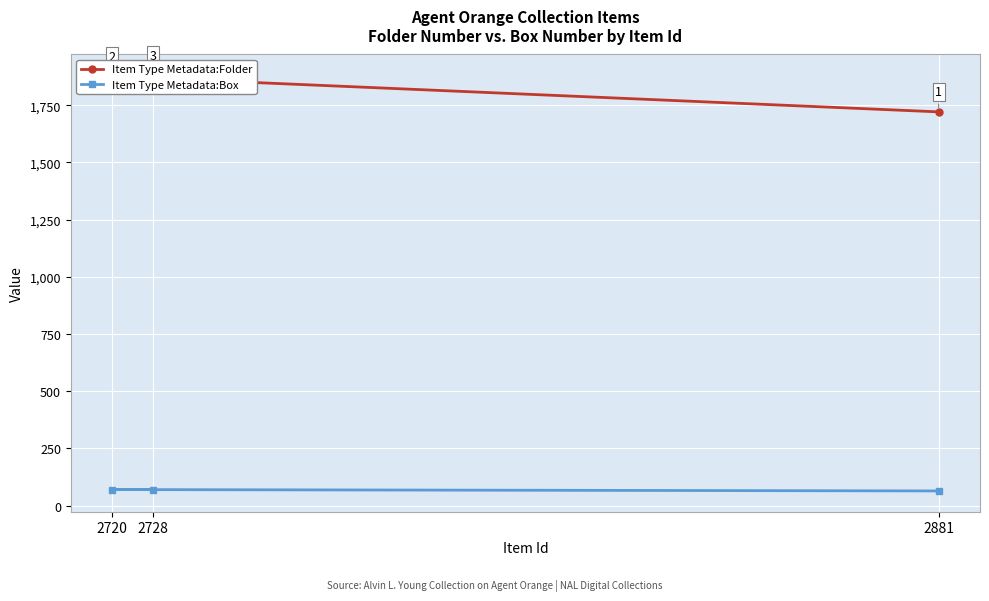

What is the lowest value of the Item Type Metadata:Folder series?

1721